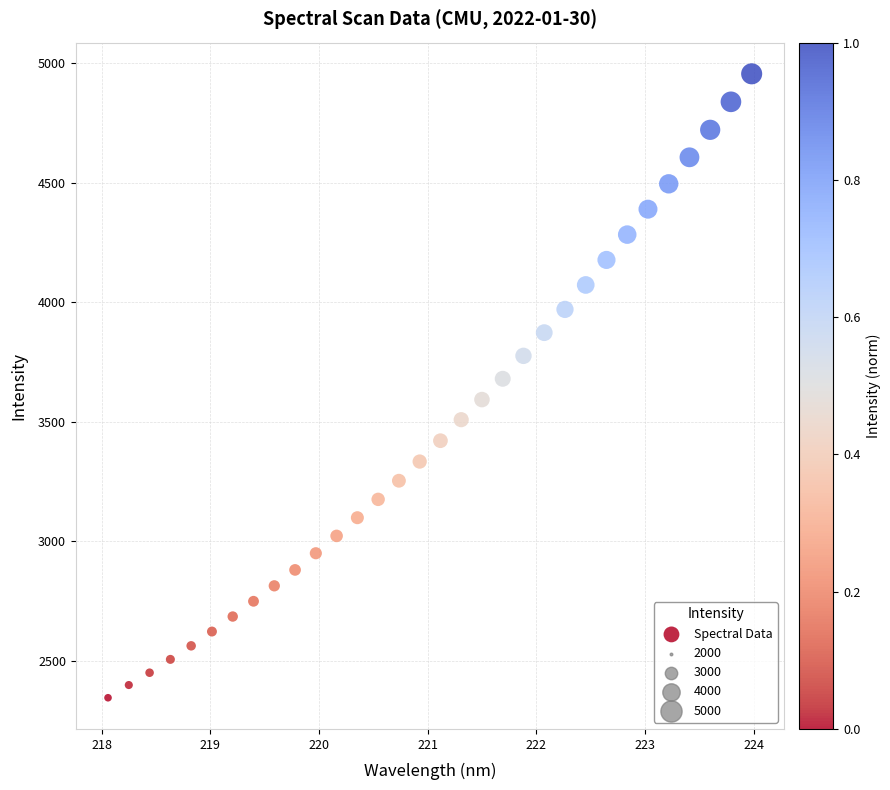

What is the range of Y values (max minus min)?

2611.5